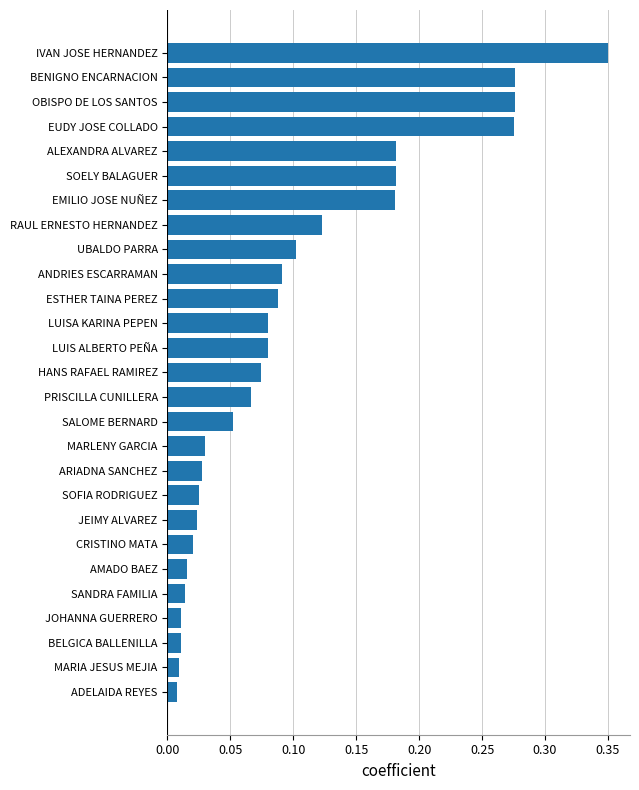

Between LUISA KARINA PEPEN and SALOME BERNARD, which is larger?

LUISA KARINA PEPEN